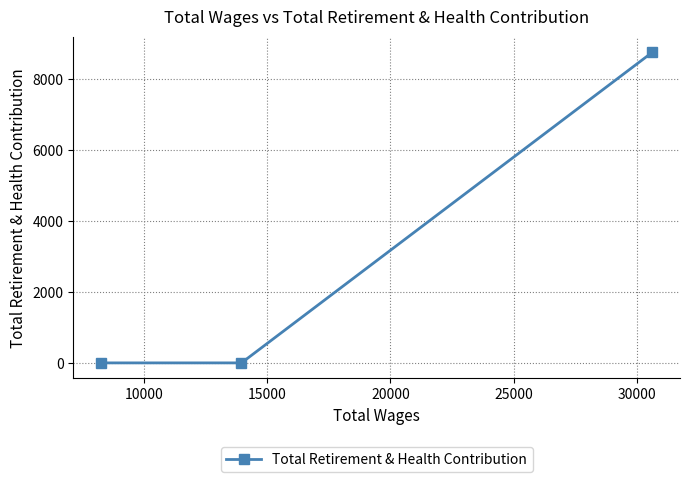

What is the average value?

2923